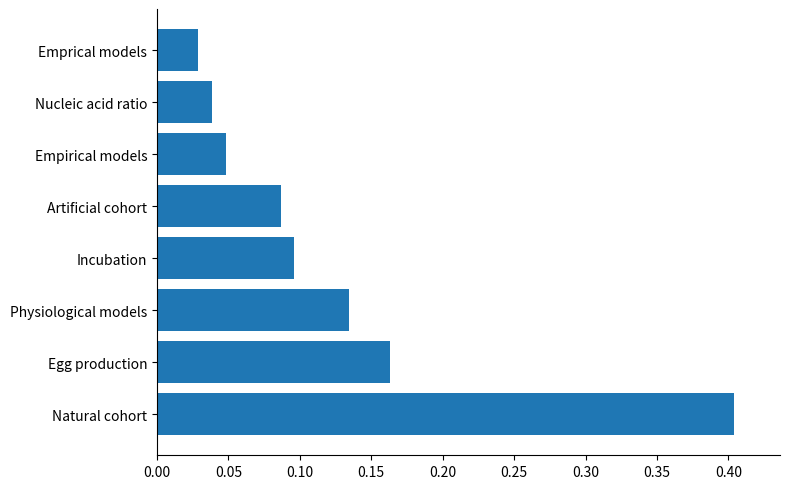

What is the difference between the maximum and minimum values?

0.4